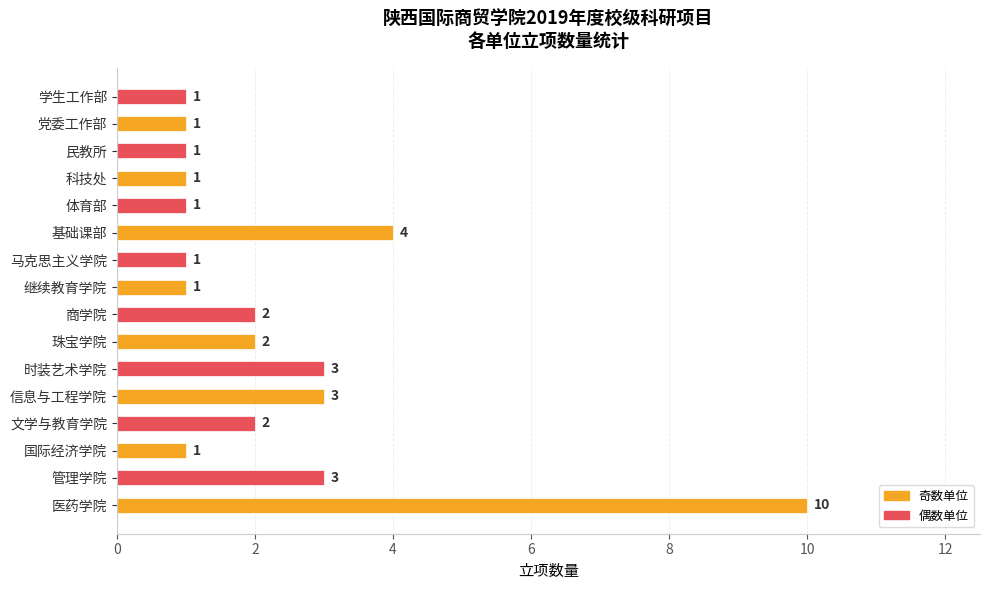

Are the bars grouped side by side (vs. stacked)?

No